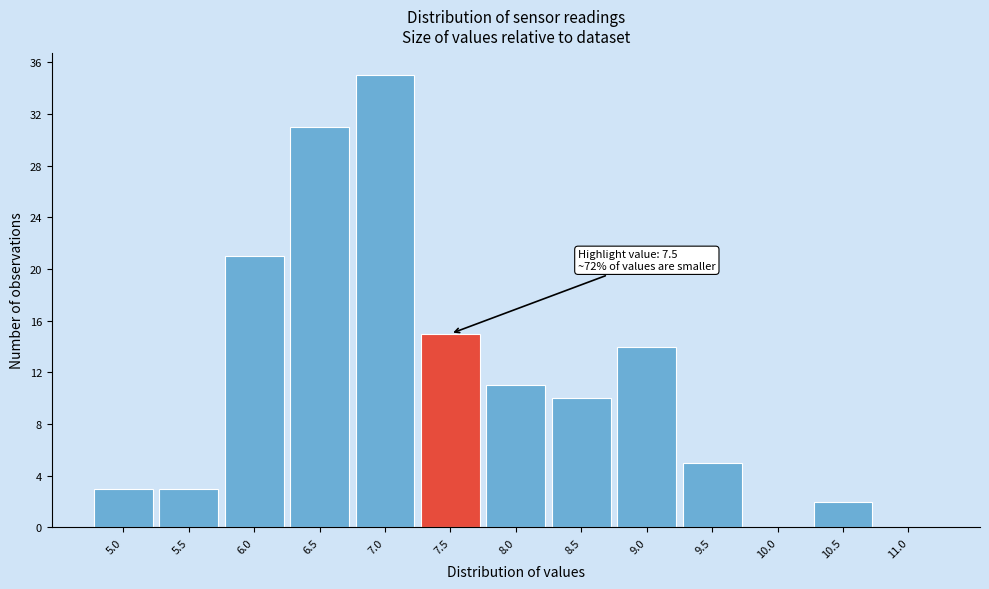

Reading left to right, transcribe all the data shown in this chart.

5.0=3	5.5=3	6.0=21	6.5=31	7.0=35	7.5=15	8.0=11	8.5=10	9.0=14	9.5=5	10.0=0	10.5=2	11.0=0